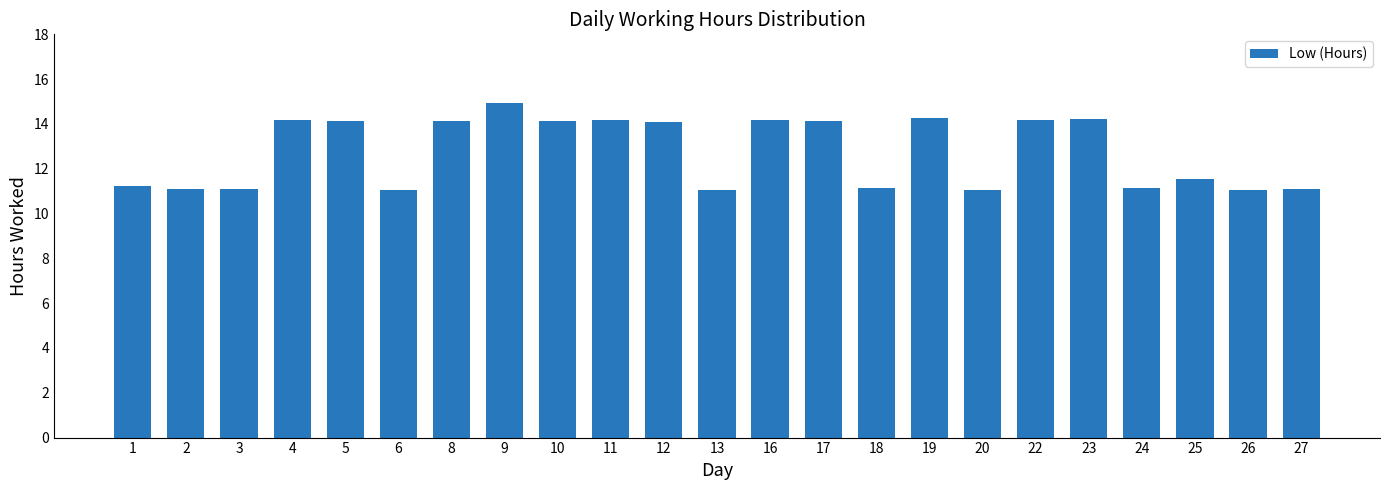

What is the average value?

12.8